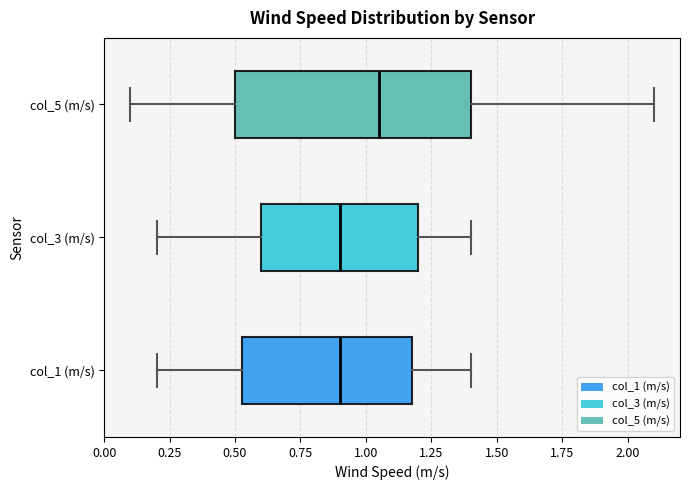

Where is the left edge of the box for col_5 (m/s) on the x-axis? The values are not printed on the chart, so give them approximately, as read against the axis.

0.50